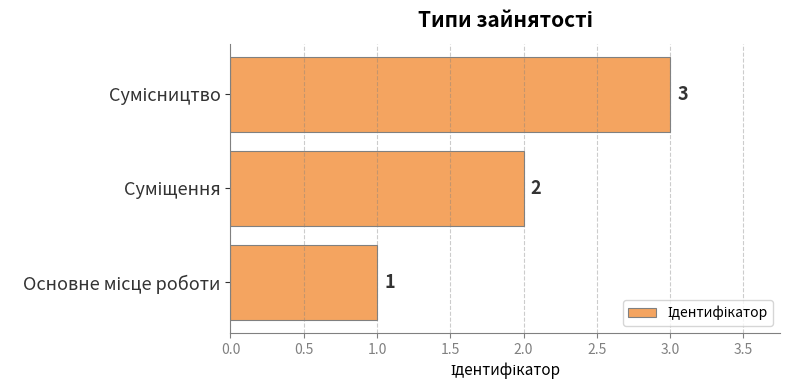

What is the minimum value shown in the chart?

1